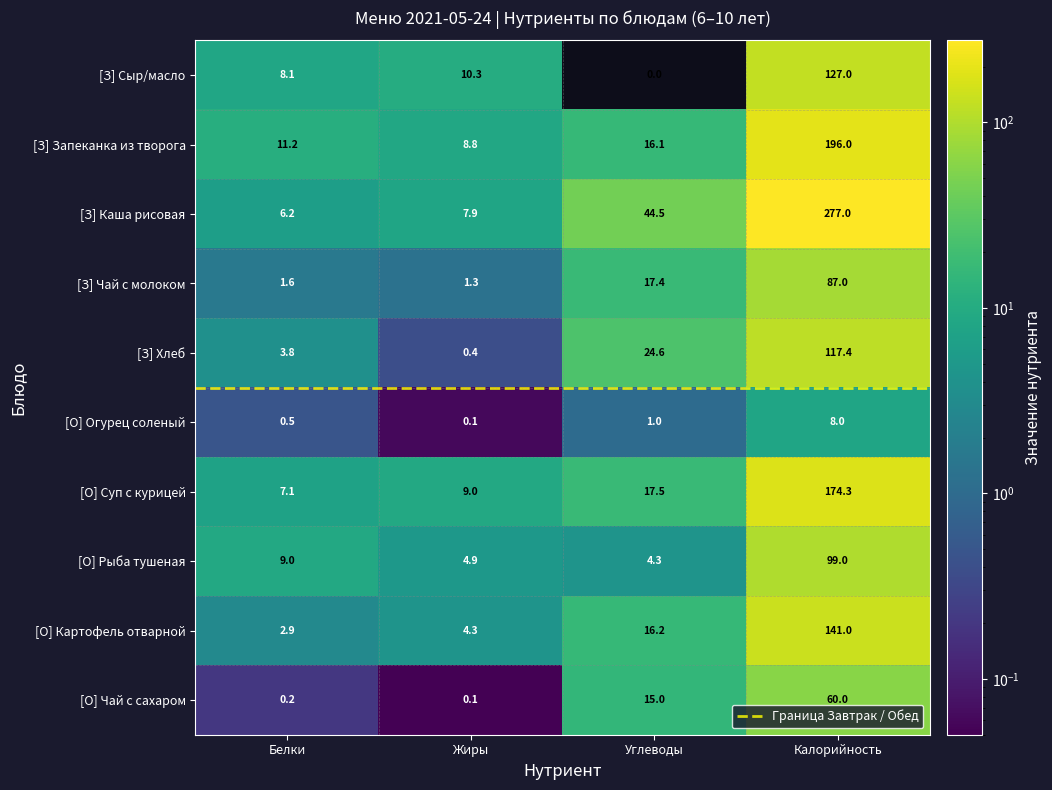

Which series has the largest total across all categories?

[З] Каша рисовая